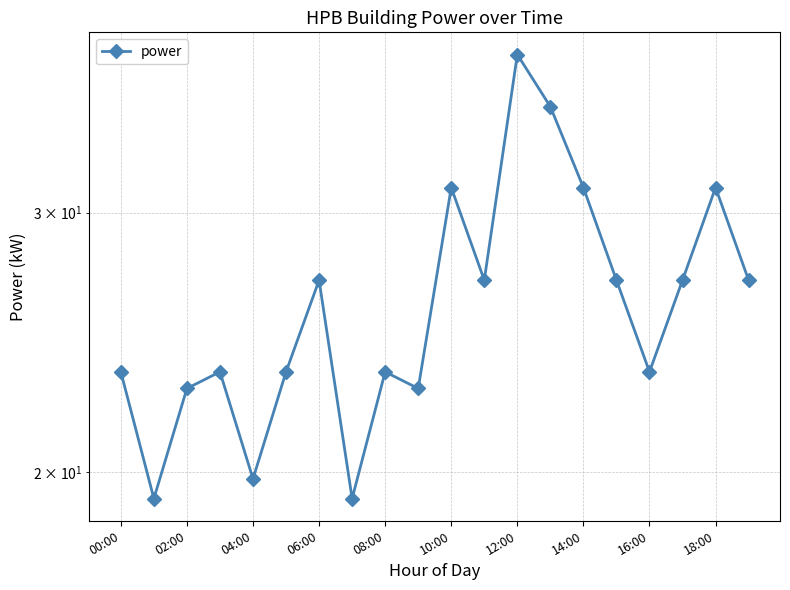

What is the value of the 12th point from the left?

27.0